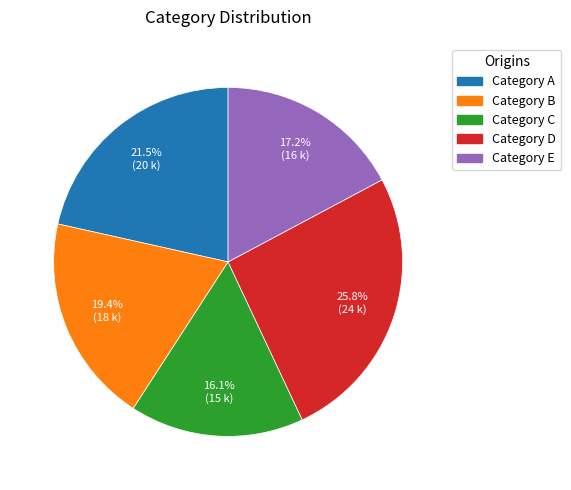

How many slices are in this pie chart?

5